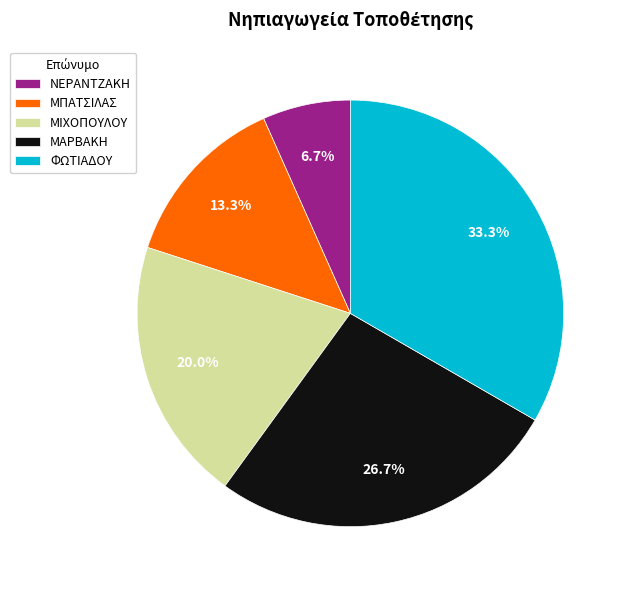

Is there a majority slice in this chart?

No